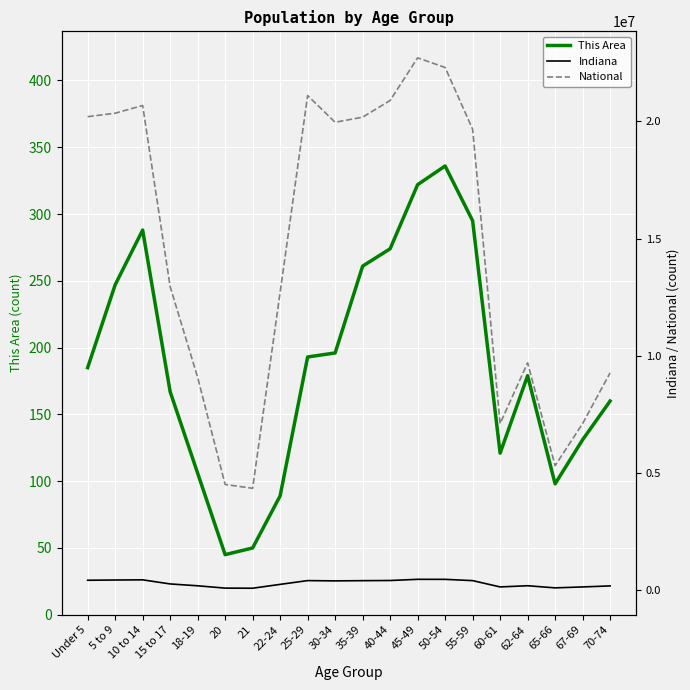

What is the difference between the maximum and minimum values in the National series?

18354297